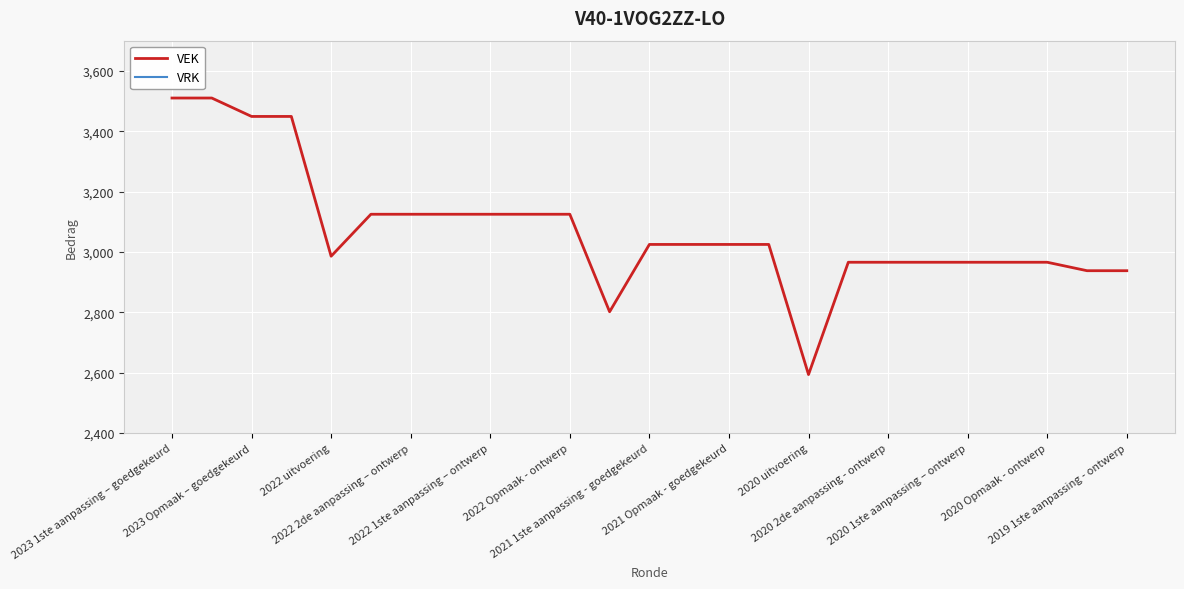

Is it true that VRK equals 0 at 2020 1ste aanpassing – ontwerp?

True